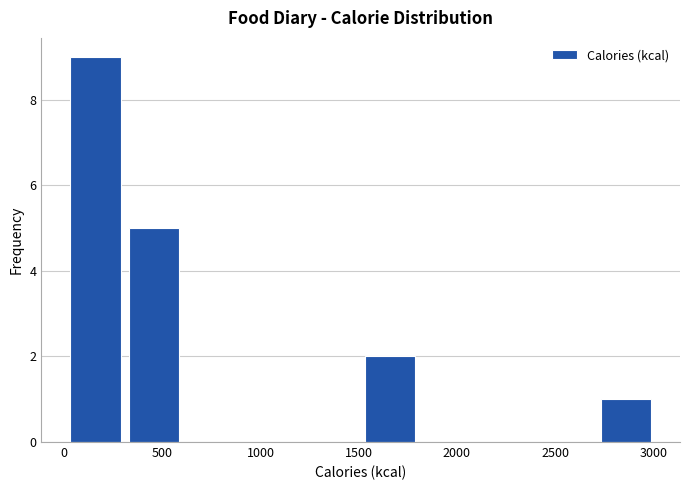

Reading left to right, list every bar in this chart as the range it spans on the x-axis followed by its height. Neither the bar edges nor the heights are printed on the chart, so give them approximately, as read against the axes.

0 to 300: 9
300 to 600: 5
600 to 900: 0
900 to 1200: 0
1200 to 1500: 0
1500 to 1800: 2
1800 to 2100: 0
2100 to 2400: 0
2400 to 2700: 0
2700 to 3000: 1